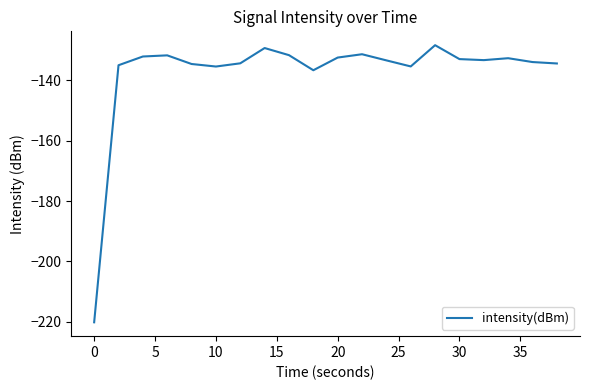

What is the maximum value shown in the chart?

-128.3